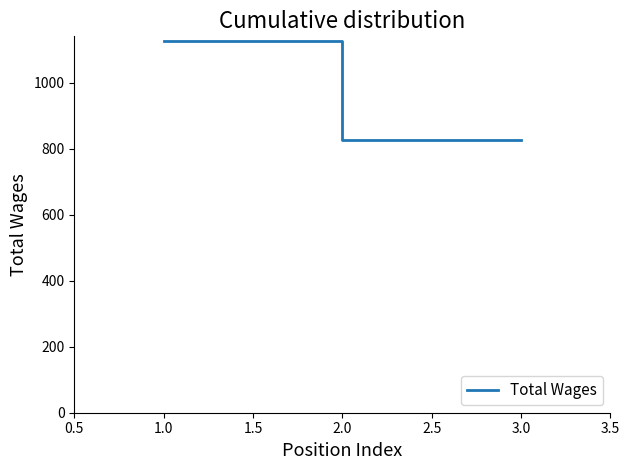

The value at 2.0 is 259. True or false?

False